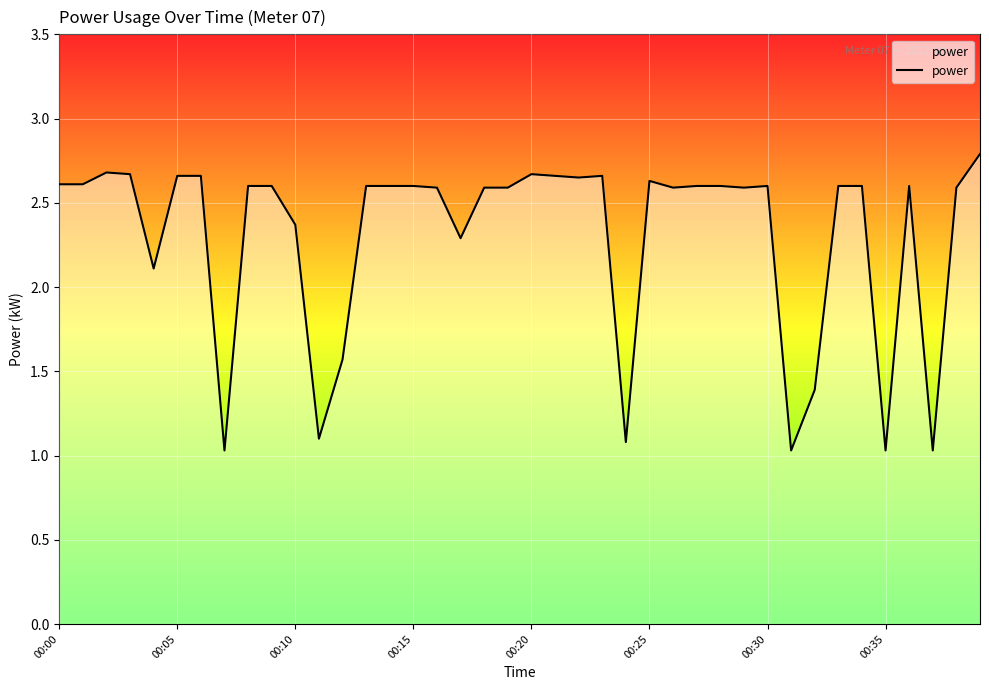

How many categories are shown in the chart?

40